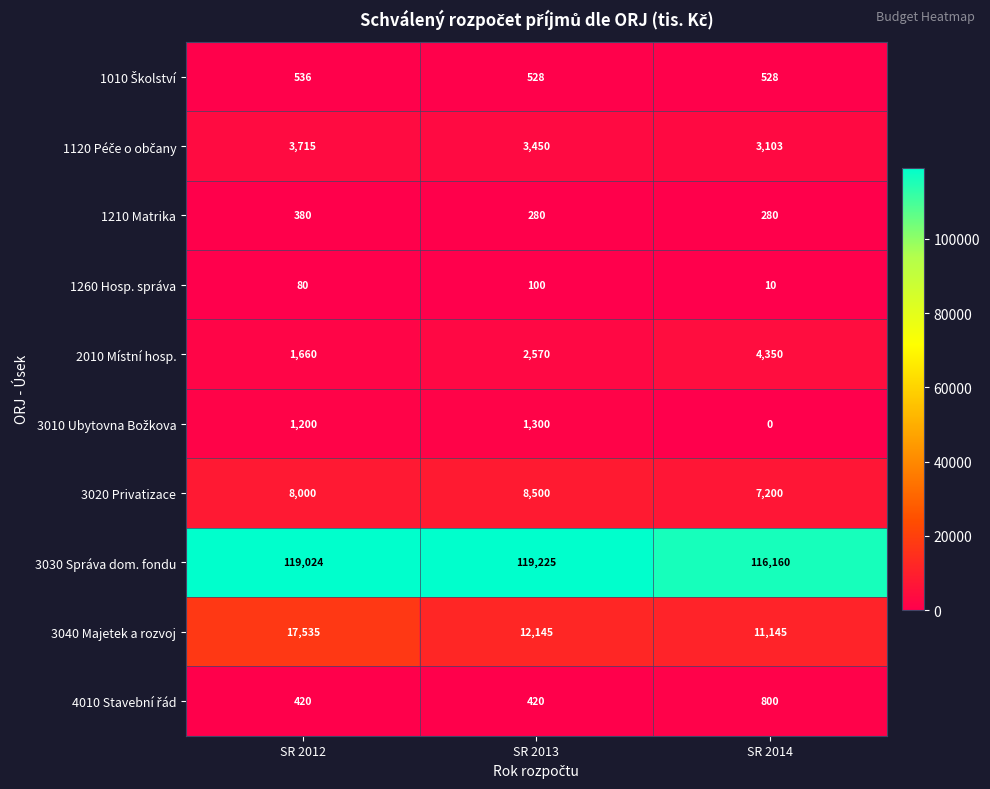

What is the maximum value for 2010 Místní hosp.?

4350